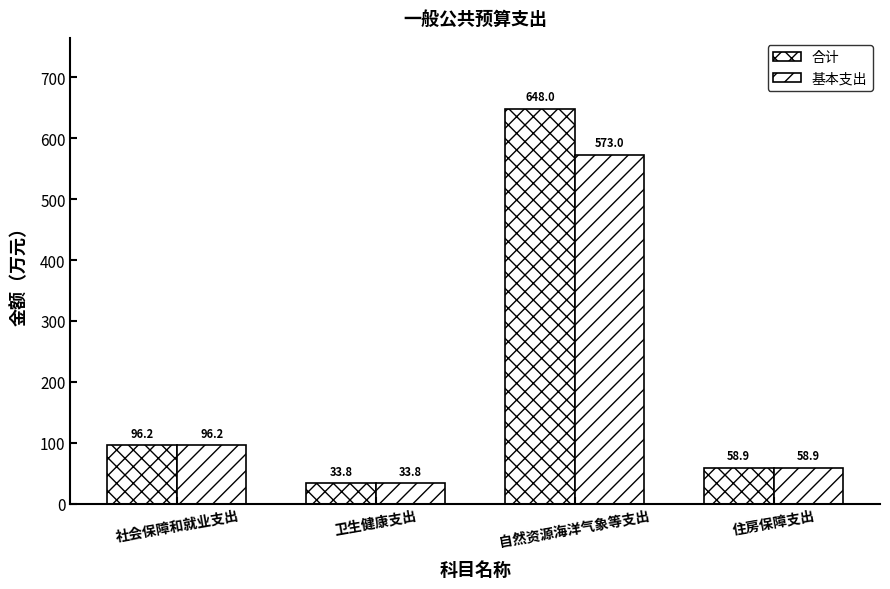

Does the chart contain stacked bars?

No